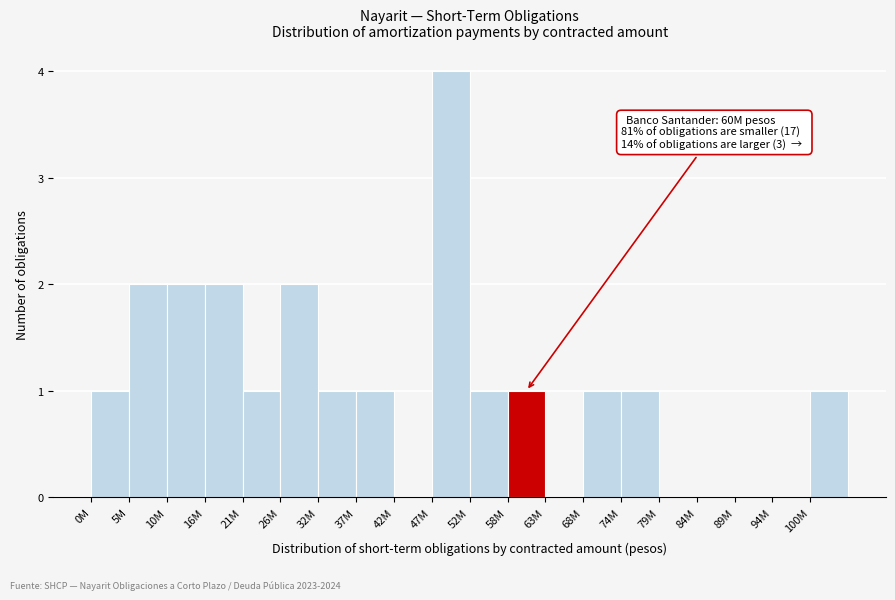

Reading left to right, transcribe all the data shown in this chart.

0M=1	5M=2	10M=2	16M=2	21M=1	26M=2	32M=1	37M=1	42M=0	47M=4	52M=1	58M=1	63M=0	68M=1	74M=1	79M=0	84M=0	89M=0	94M=0	100M=1